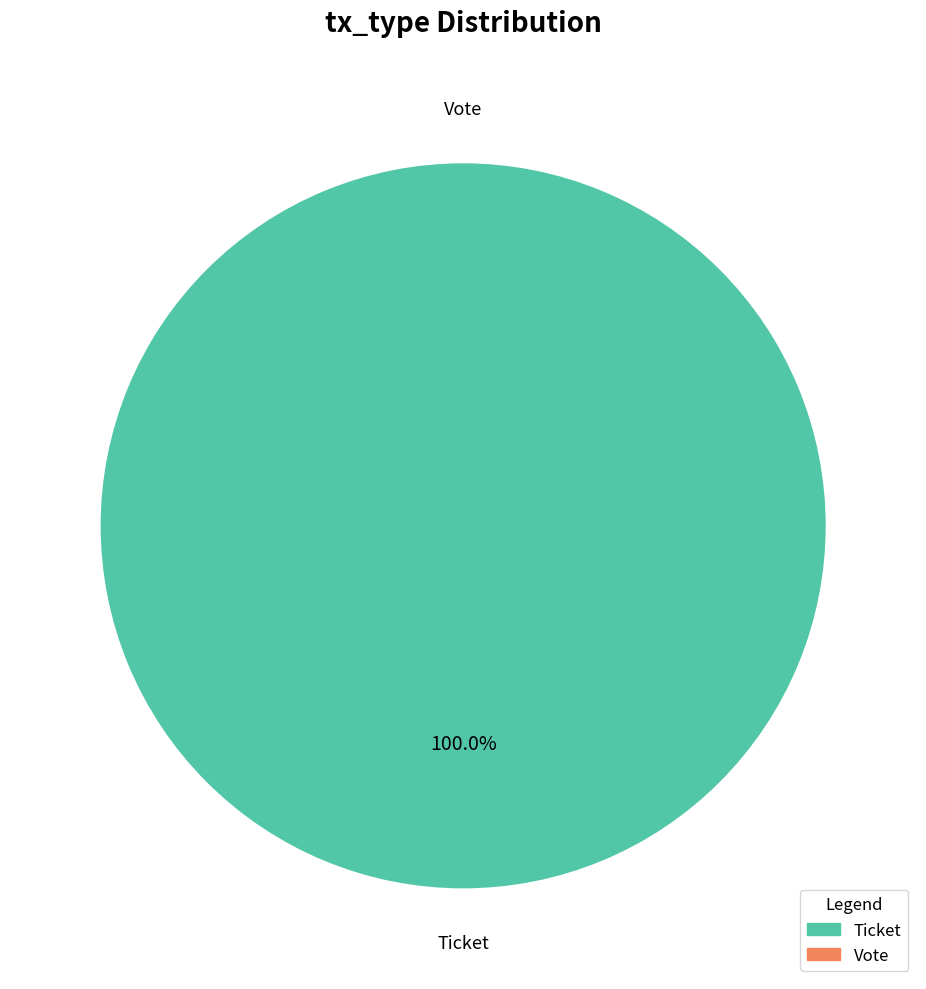

To the nearest percent, what is the difference between the Ticket and Vote slice percentages?

100%